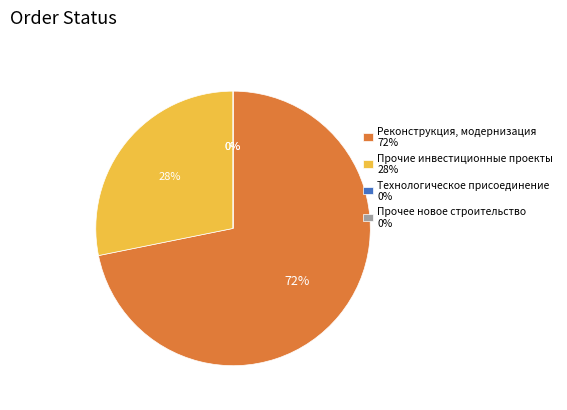

How many segments does this pie chart have?

4